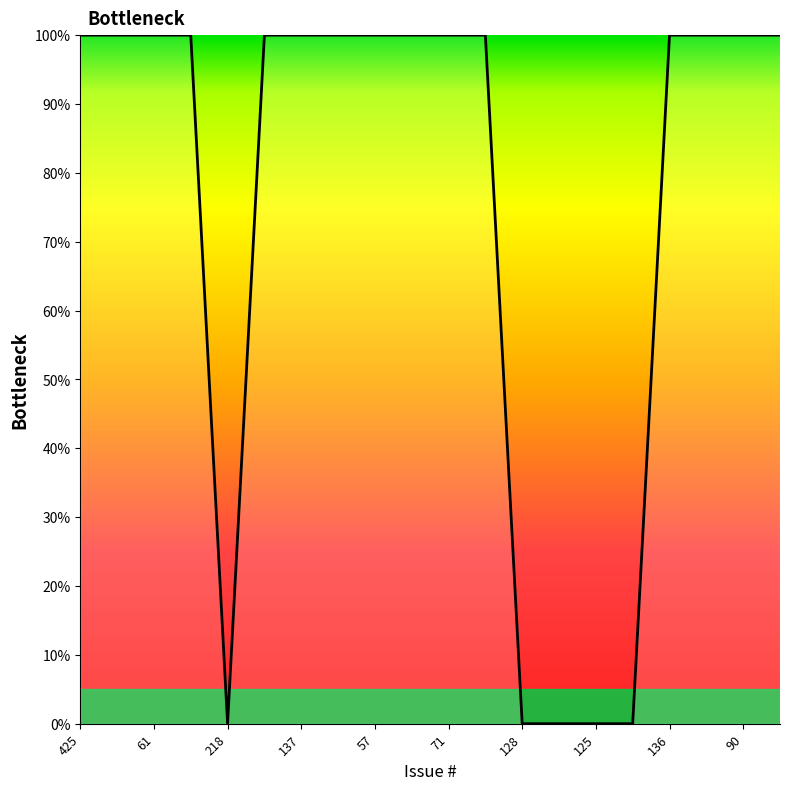

What is the greatest value displayed?

100